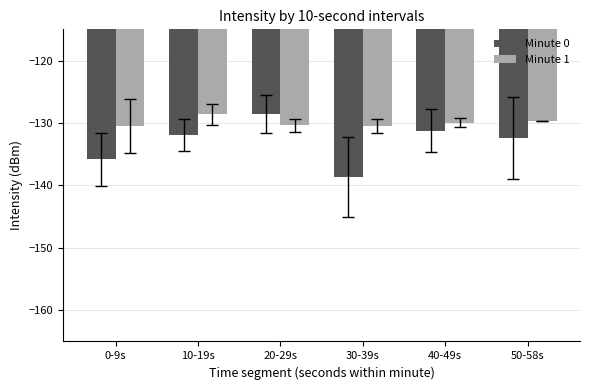

At how many categories does at least one series exceed -135?

6